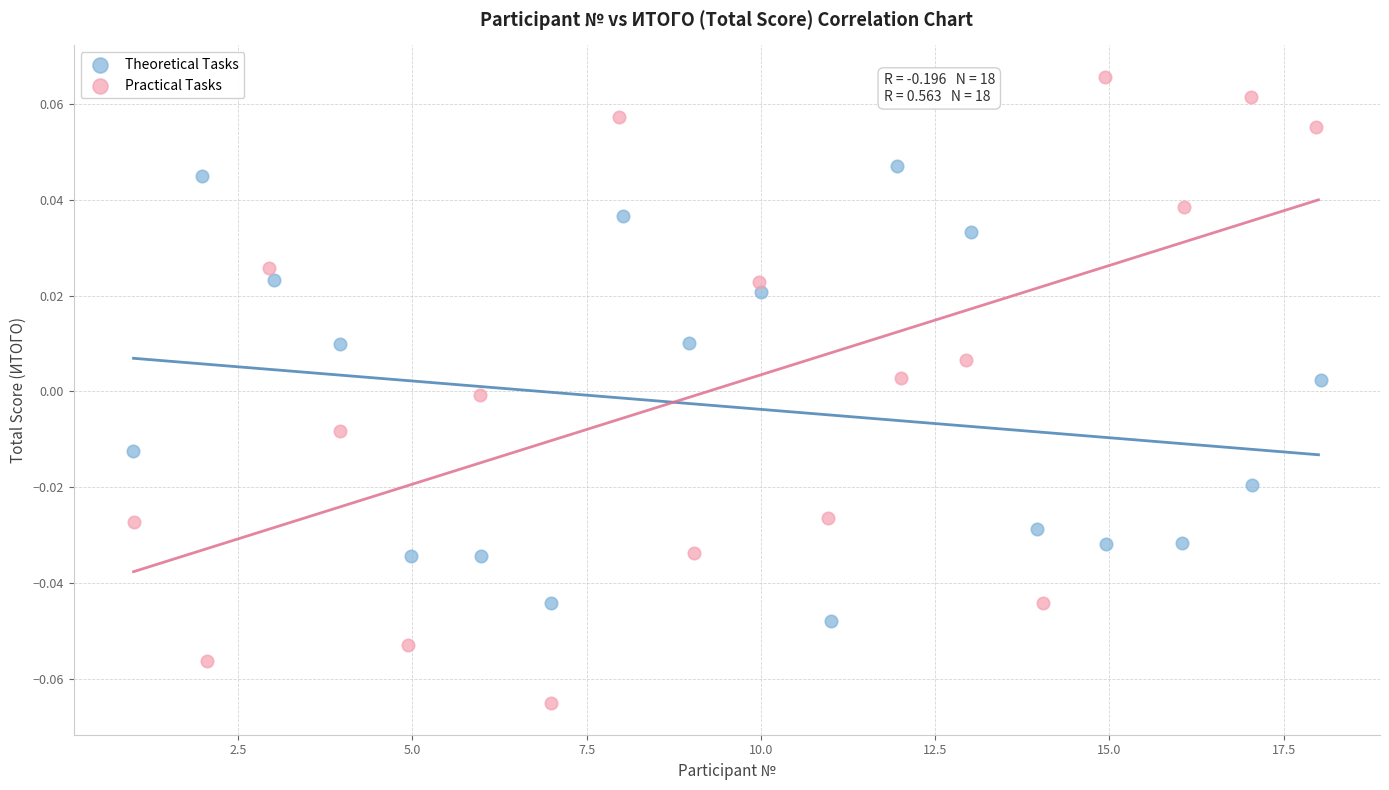

Which series reaches the maximum Y coordinate?

Practical Tasks